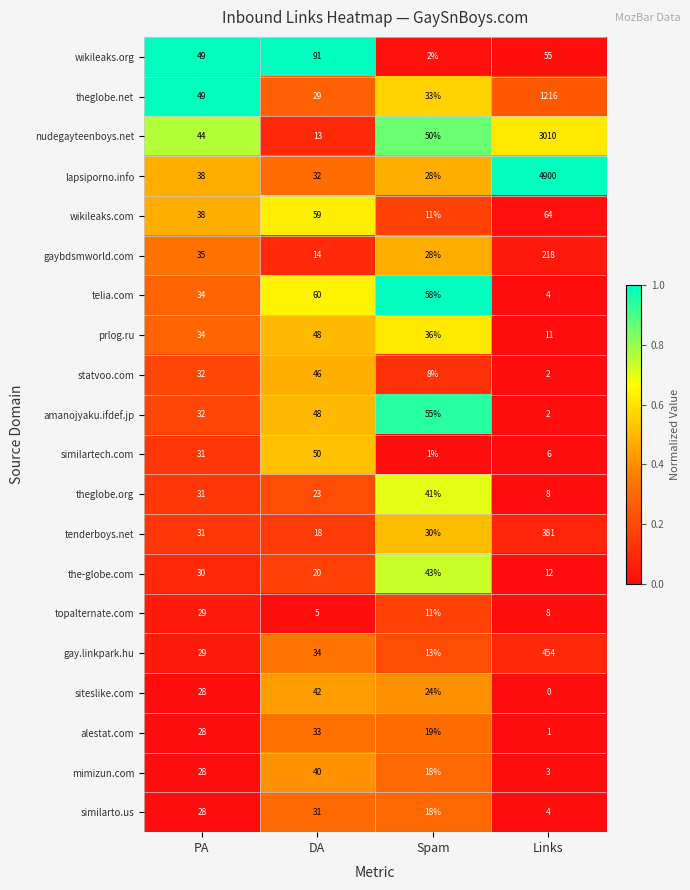

List the series in order of their peak value, lowest first.

topalternate.com, similarto.us, alestat.com, mimizun.com, theglobe.org, siteslike.com, the-globe.com, statvoo.com, prlog.ru, similartech.com, amanojyaku.ifdef.jp, telia.com, wikileaks.com, wikileaks.org, gaybdsmworld.com, tenderboys.net, gay.linkpark.hu, theglobe.net, nudegayteenboys.net, lapsiporno.info